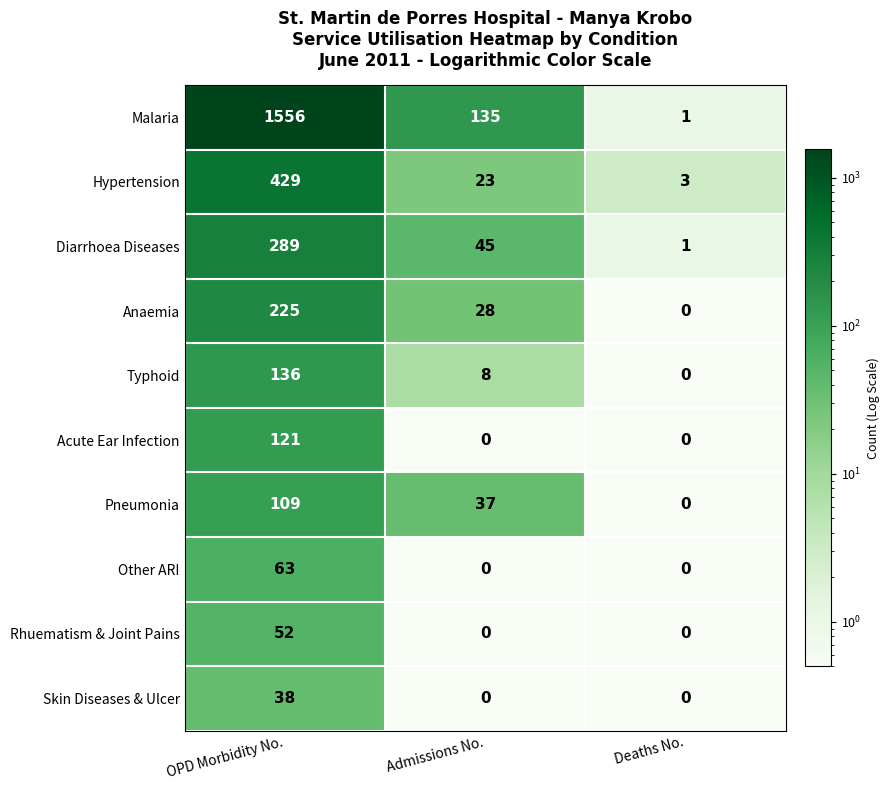

What is the sum of all Malaria values?

1692